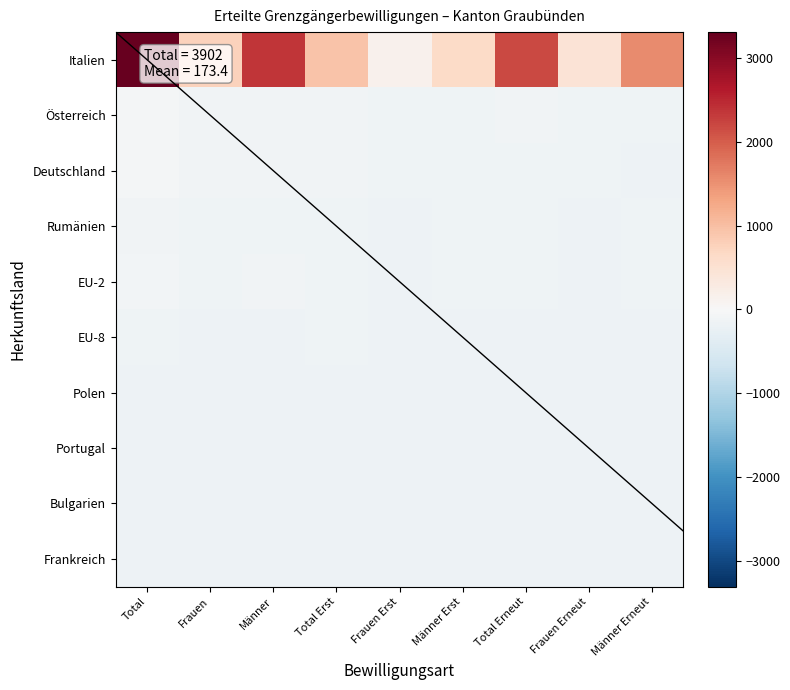

Which label corresponds to the smallest value in the chart?

Frauen Erneut